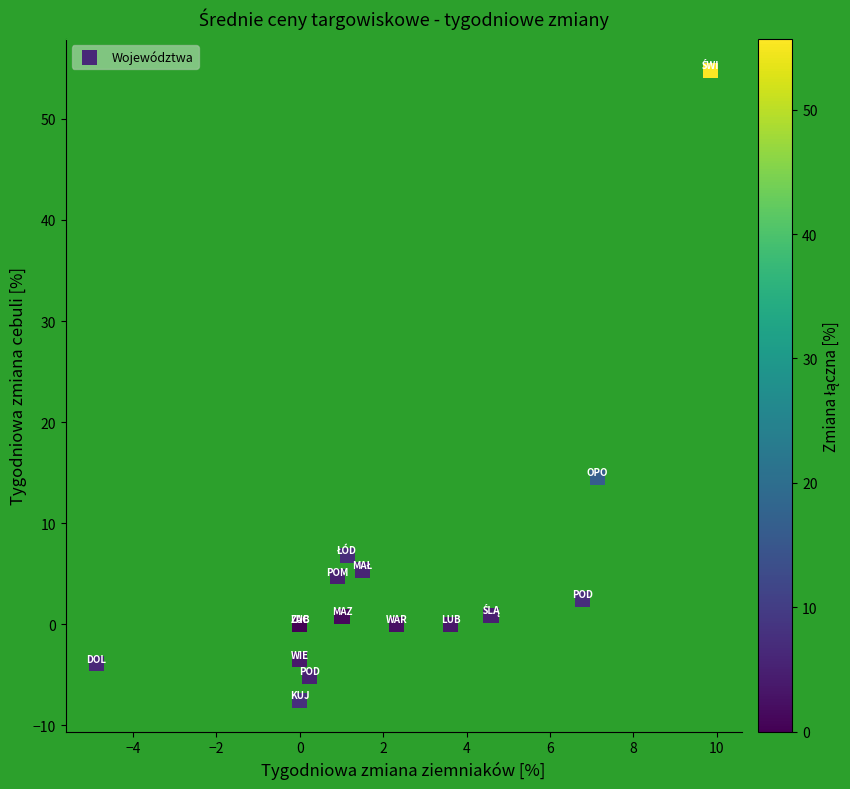

What Y value in the scatter plot is closest to 23?

14.5